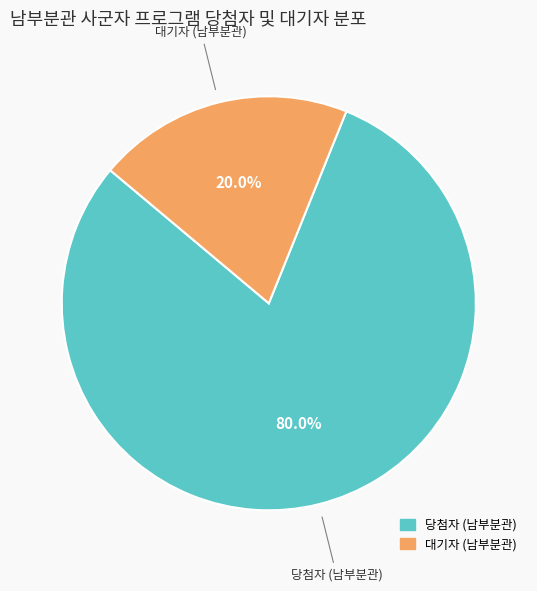

Which category accounts for the majority?

당첨자 (남부분관)